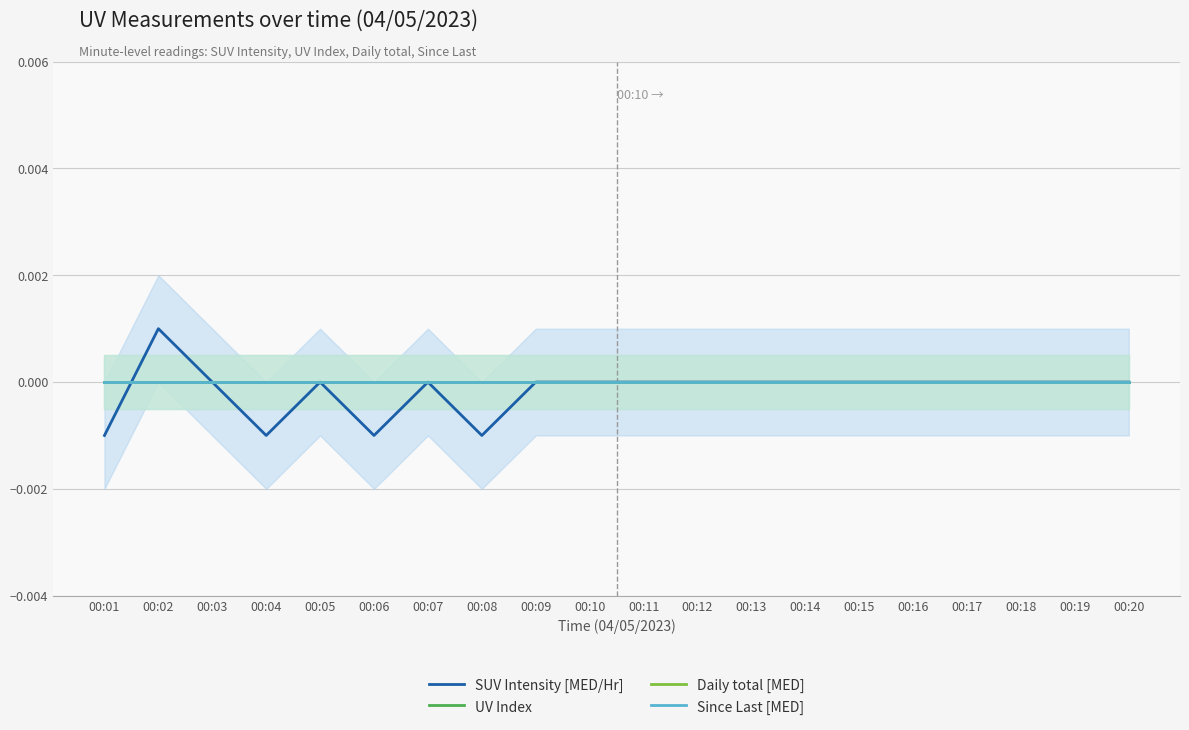

How many values in SUV Intensity [MED/Hr] are above zero?

1